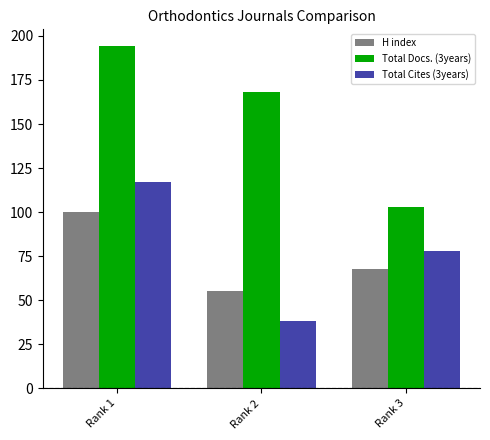

At how many categories does at least one series exceed 59?

3